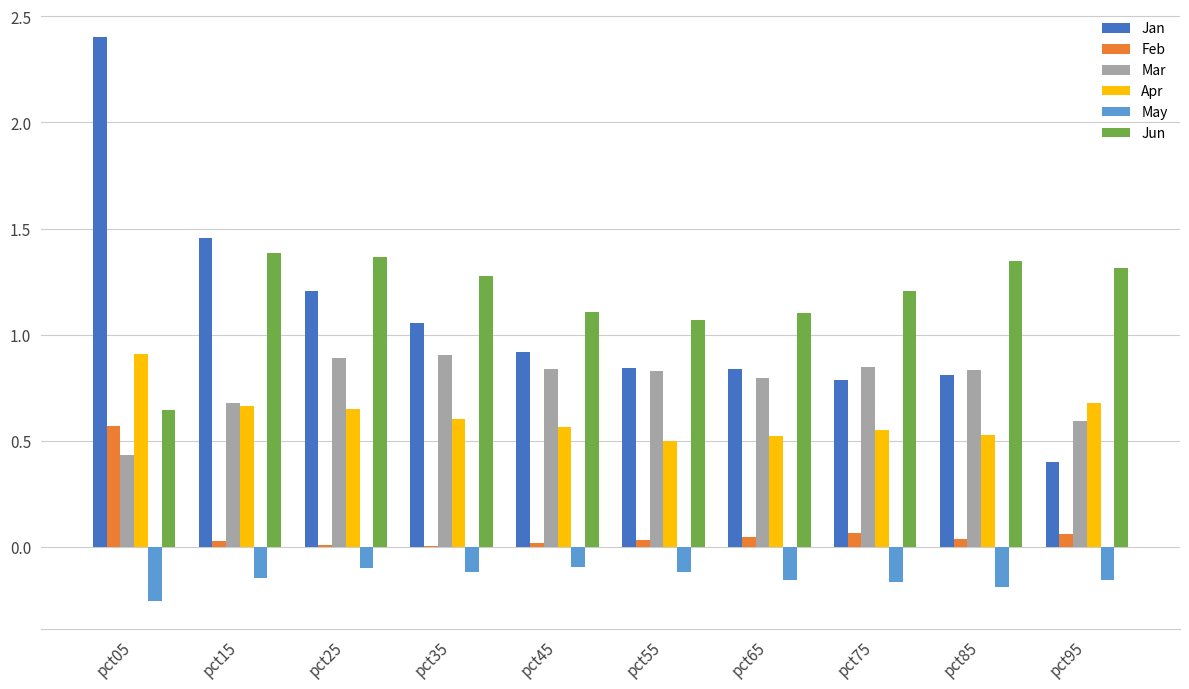

How many groups of bars are there?

10